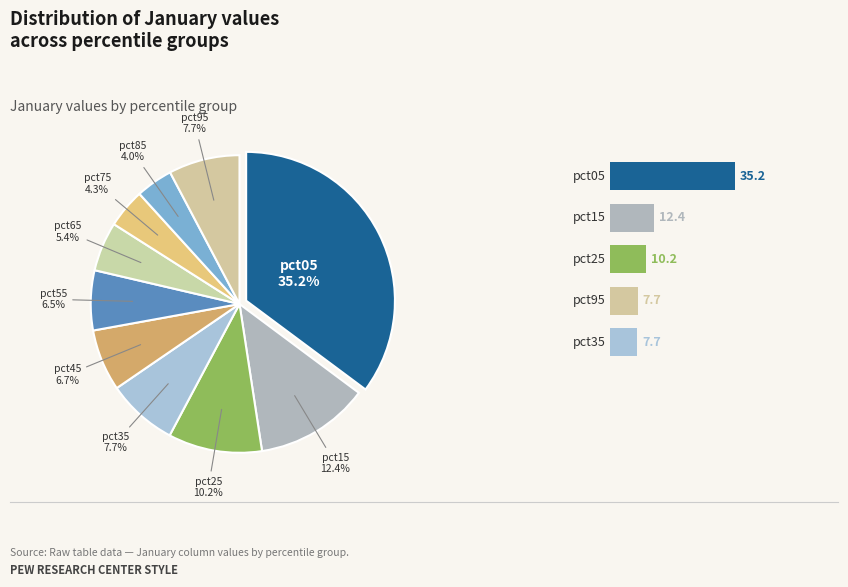

To the nearest percent, what is the difference between the largest and smallest slice percentages?

31%